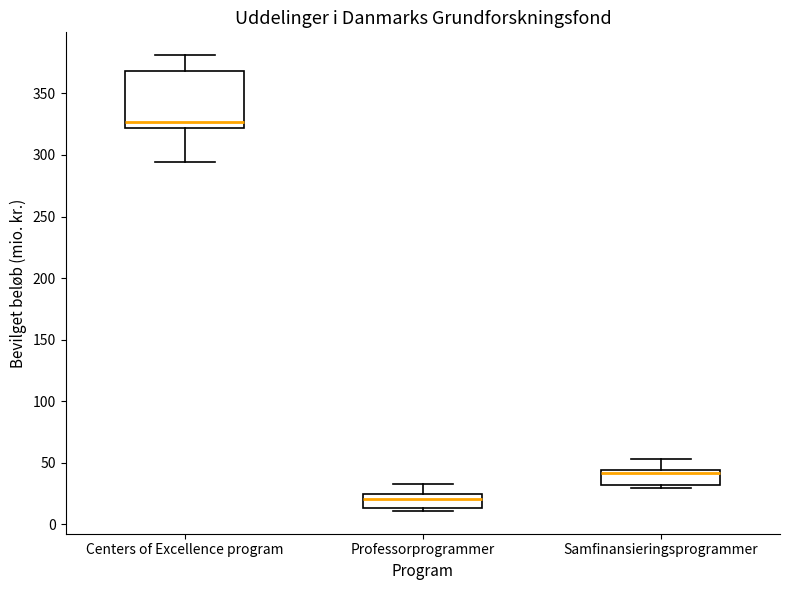

Which box's median line is the highest?

Centers of Excellence program